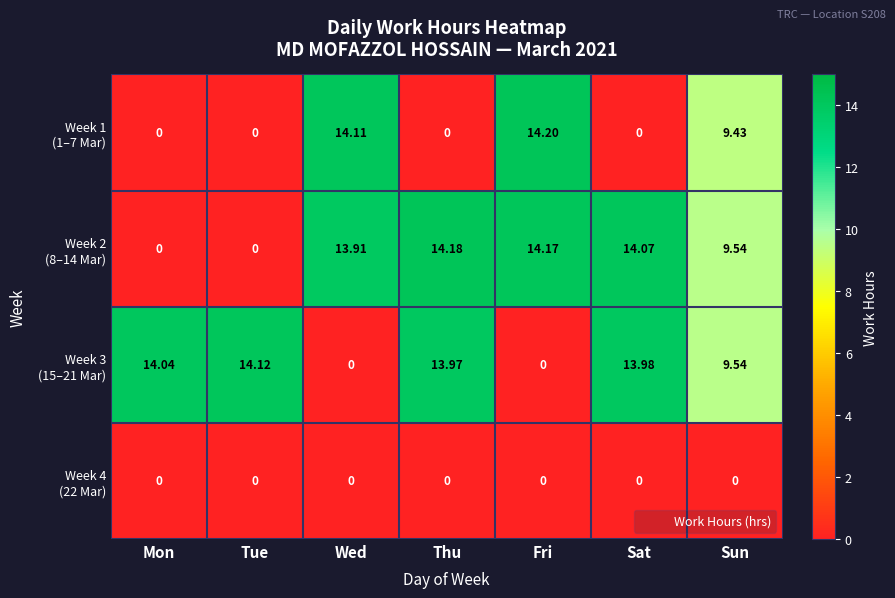

Which label corresponds to the largest value in the chart?

Fri